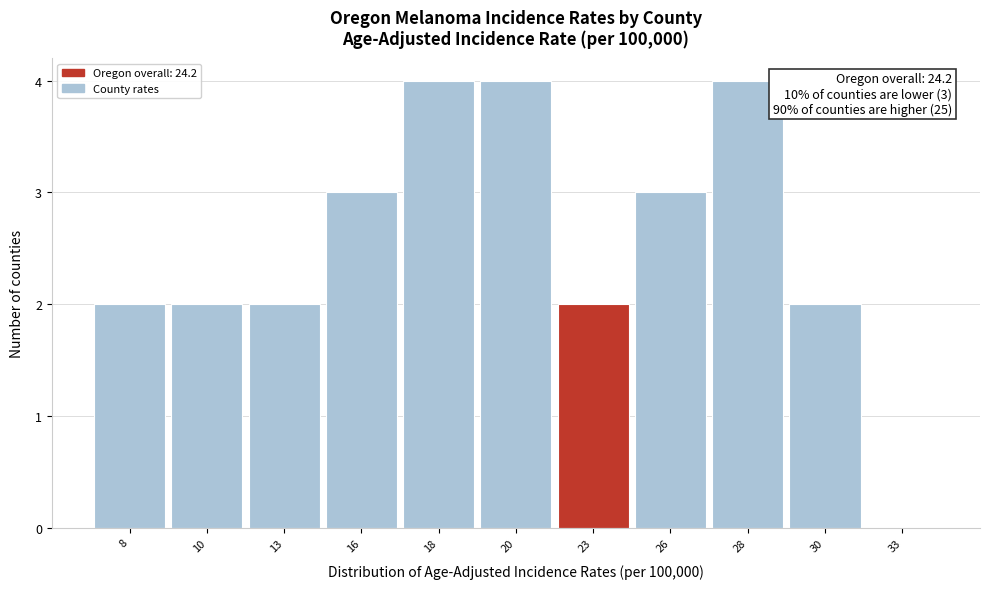

Reading left to right, list all the values displayed in this chart.

8=2	10=2	13=2	16=3	18=4	20=4	23=2	26=3	28=4	30=2	33=0